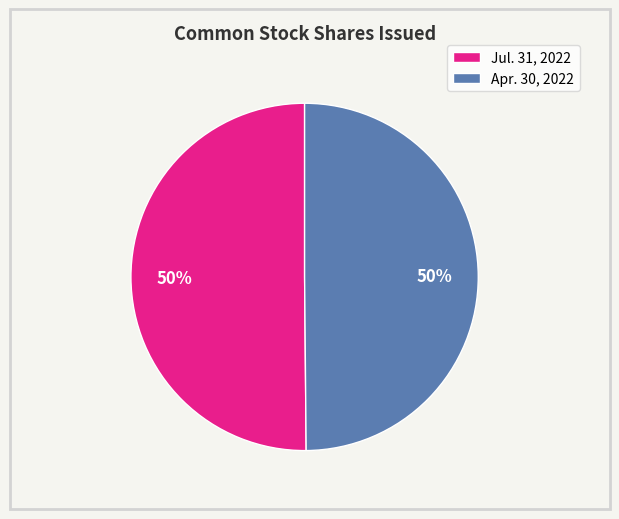

What percentage is the Jul. 31, 2022 slice, to the nearest percent?

50%